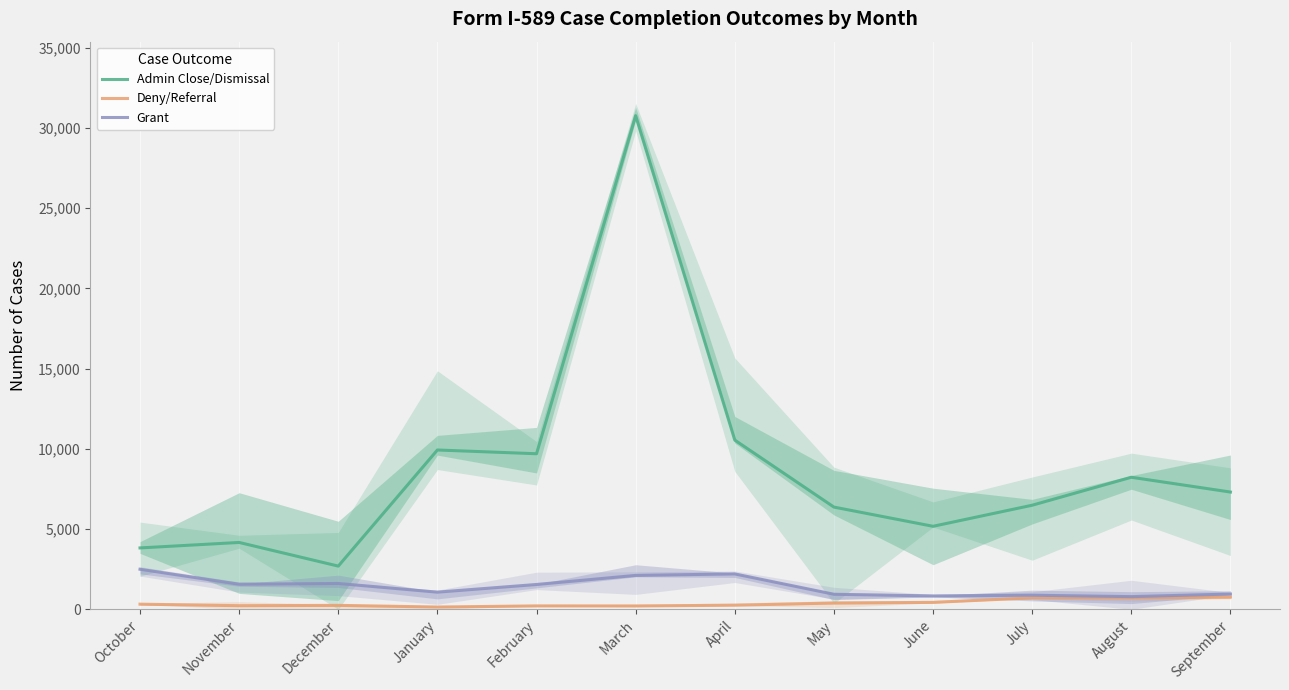

Reading right to left, transcribe all the data shown in this chart.

Admin Close/Dismissal: September=7306	August=8228	July=6485	June=5172	May=6369	April=10544	March=30759	February=9693	January=9927	December=2691	November=4165	October=3824
Deny/Referral: September=762	August=710	July=714	June=431	May=392	April=253	March=208	February=211	January=141	December=245	November=224	October=319
Grant: September=951	August=789	July=877	June=832	May=937	April=2204	March=2111	February=1546	January=1068	December=1609	November=1562	October=2496